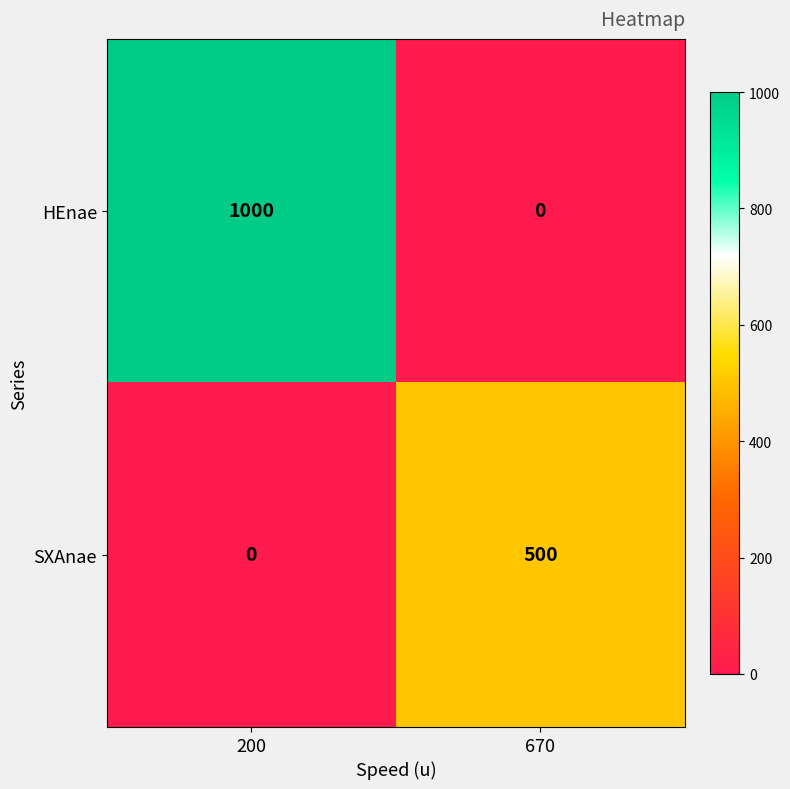

What is the sum of the SXAnae values at 670 and 200?

500